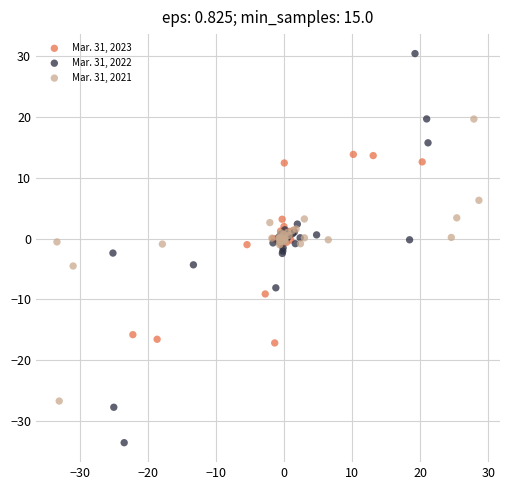

Which series contains the highest Y value?

Mar. 31, 2022